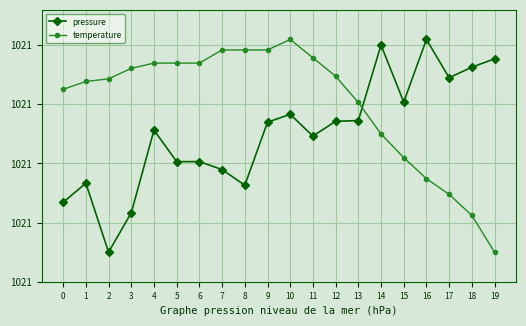

Which category has the lowest value across all series?

2